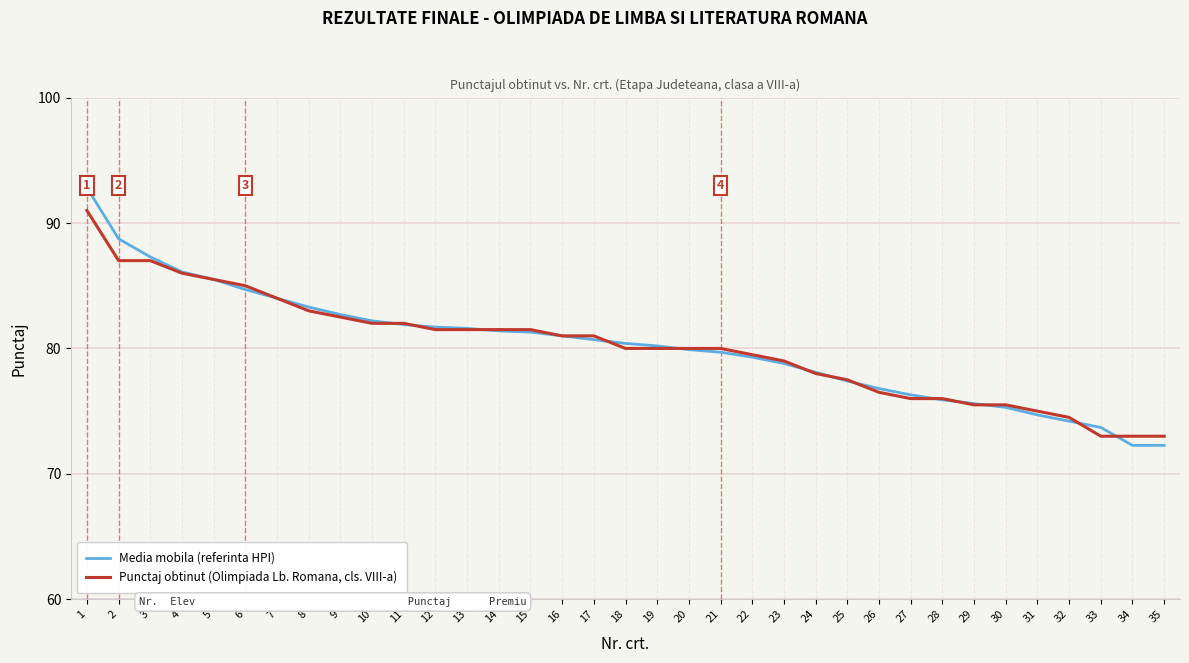

List the series in order of their overall mean, lowest first.

Punctaj obtinut (Olimpiada Lb. Romana, cls. VIII-a), Media mobila (referinta HPI)